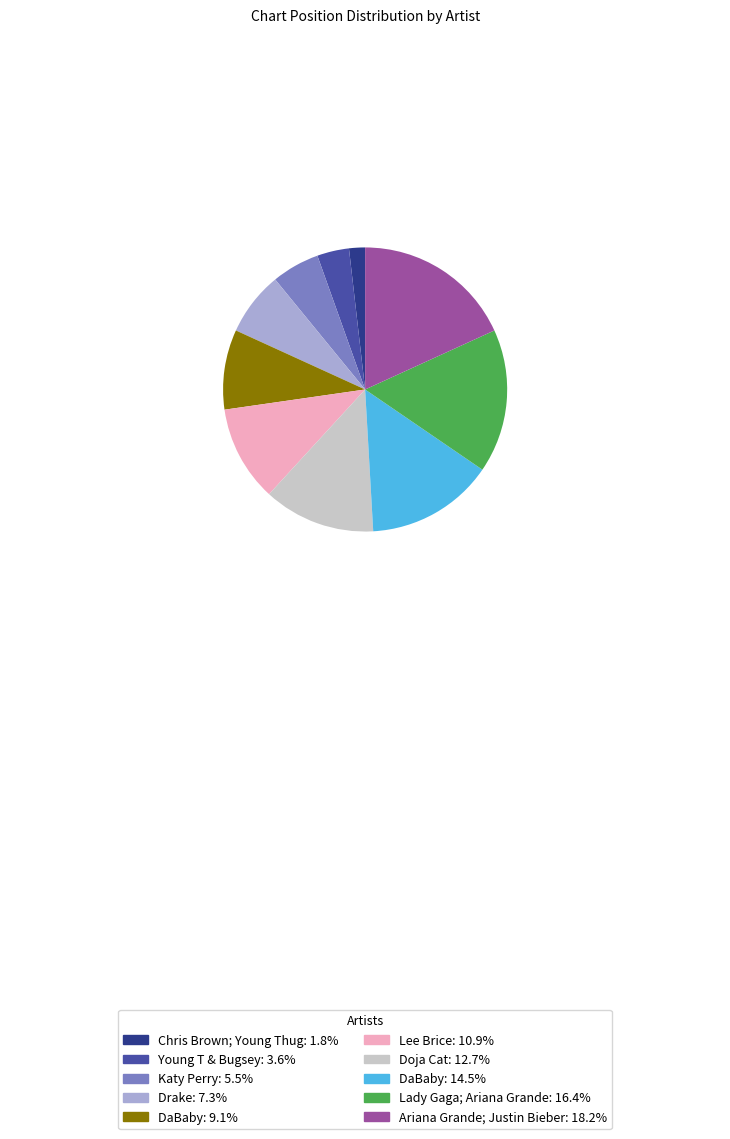

Approximately how many times larger is the value at Lady Gaga; Ariana Grande: 16.4% compared to Doja Cat: 12.7%?

1.3